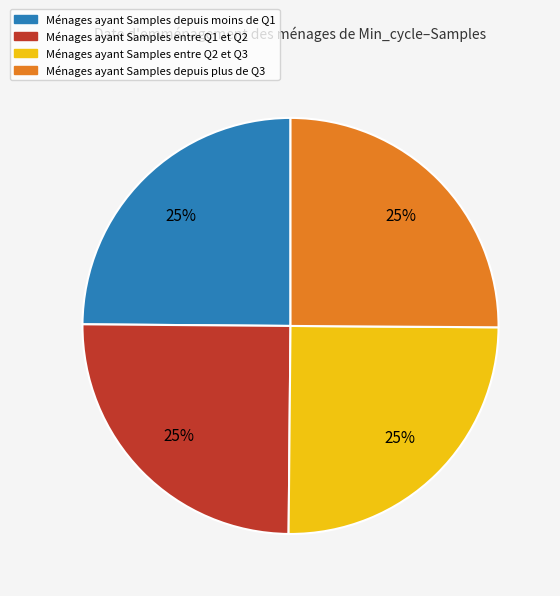

Is there any slice that represents more than half of the pie?

No